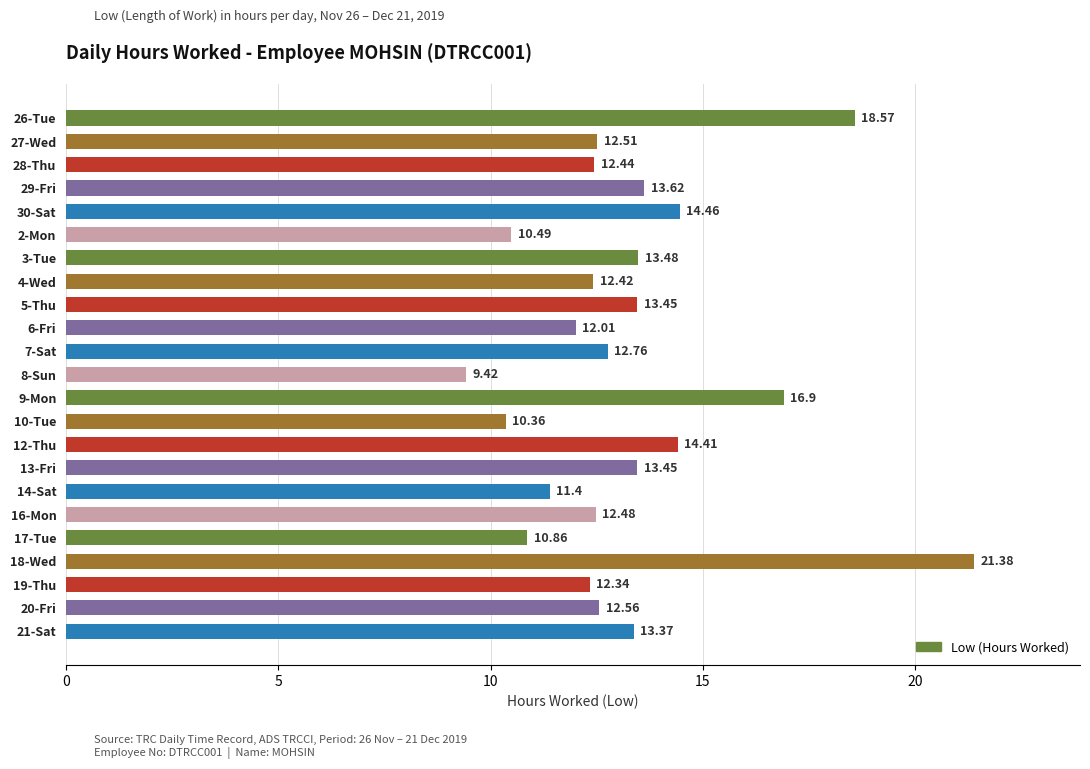

What is the change in value from 4-Wed to 13-Fri?

+1.0